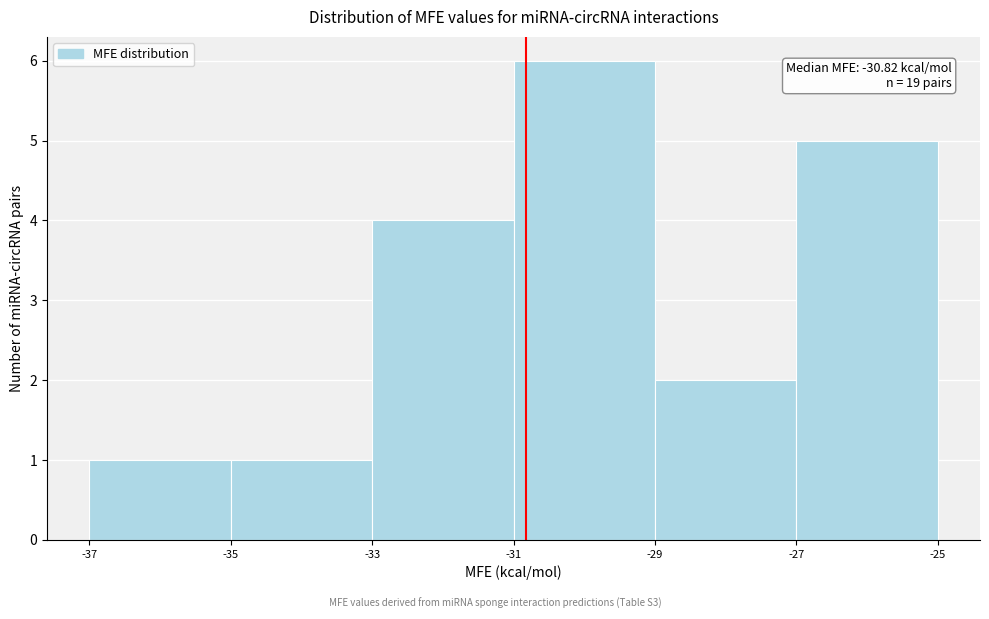

Over which range of the x-axis is the bar tallest?

-31 to -29